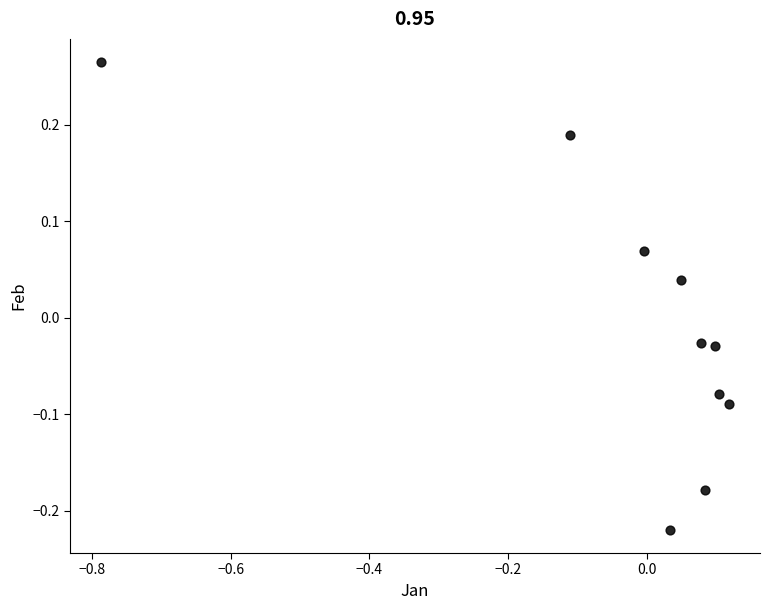

What is the range of X values (max minus min)?

0.9